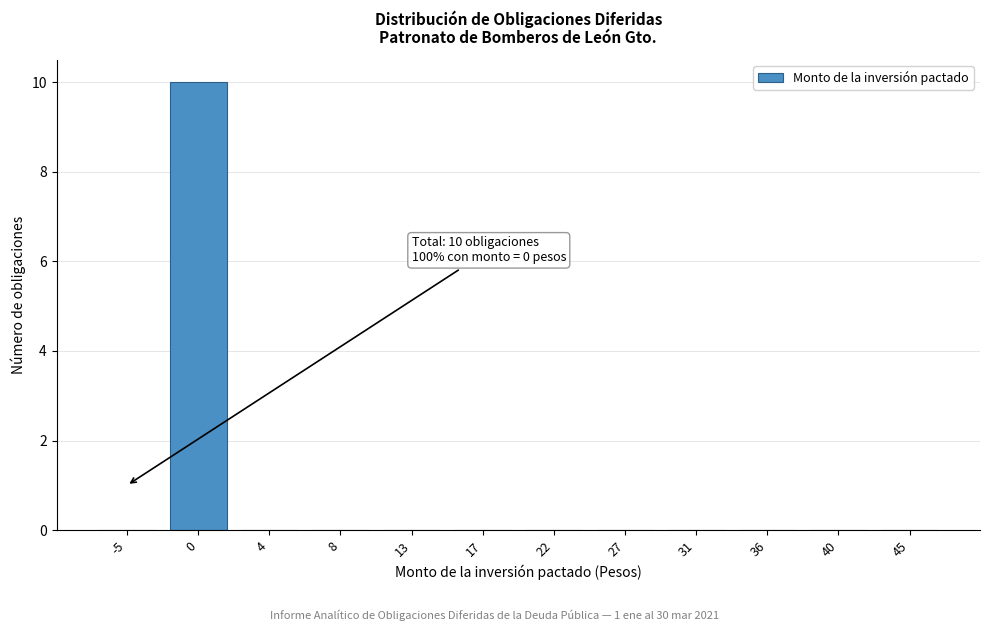

Reading right to left, what are all the values shown in this chart?

45=0	40=0	36=0	31=0	27=0	22=0	17=0	13=0	8=0	4=0	0=10	-5=0